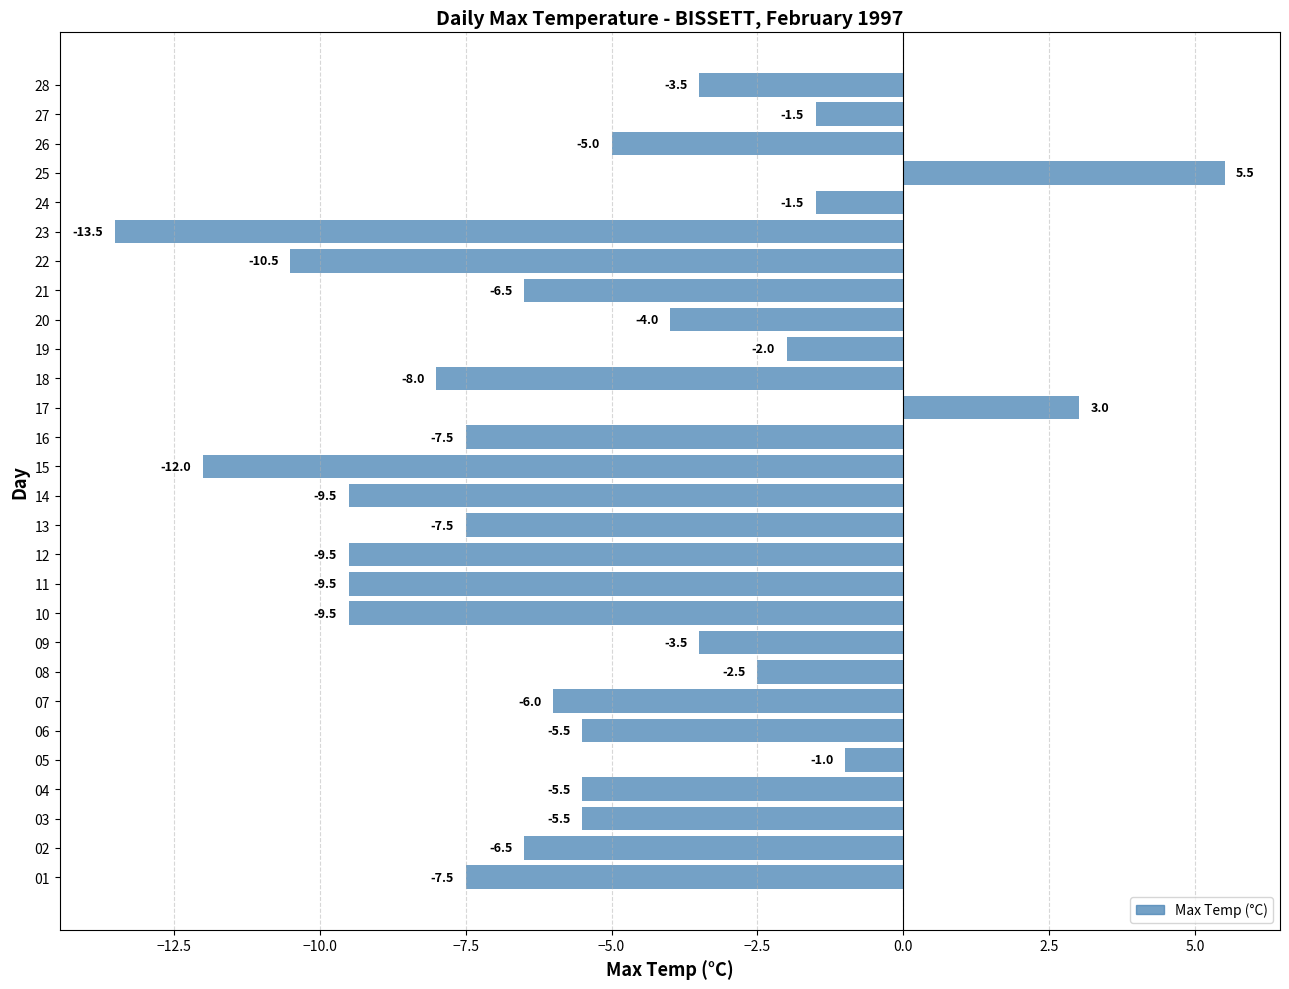

True or false: the data shows -2.5 at 08.

True